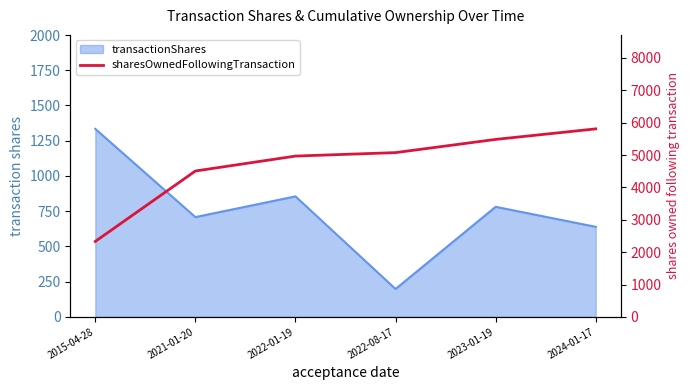

Reading left to right, extract all data points from this chart.

2015-04-28=2331	2021-01-20=4506	2022-01-19=4967	2022-08-17=5074	2023-01-19=5482	2024-01-17=5807